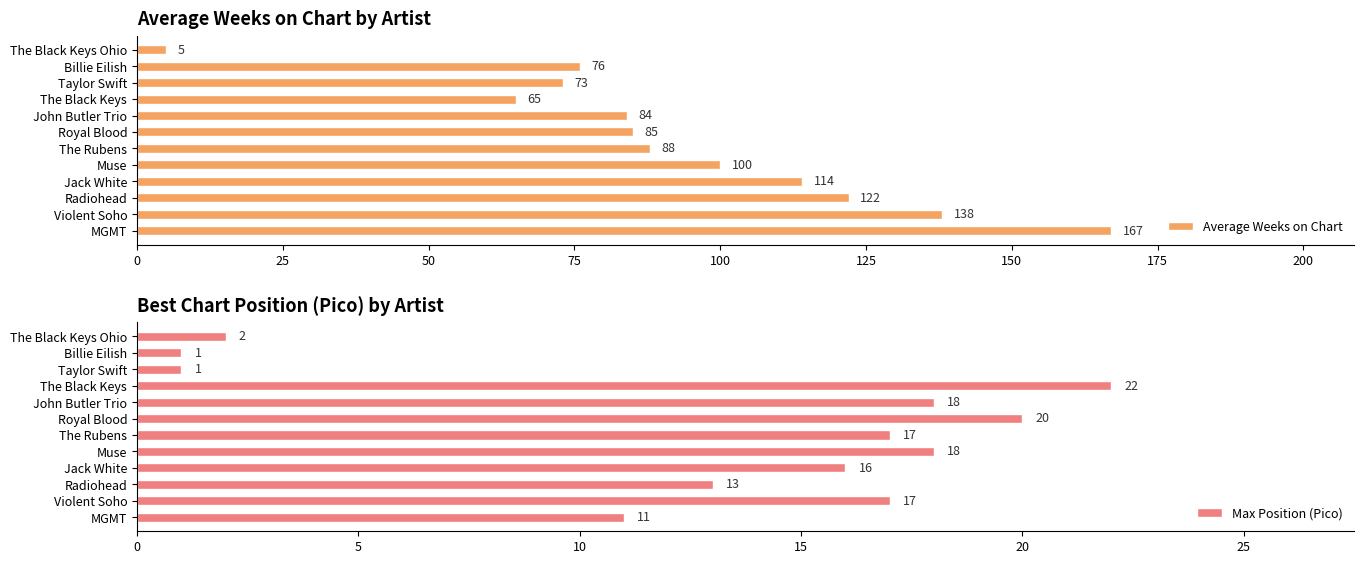

Is it true that Average Weeks on Chart equals 84 at John Butler Trio?

True